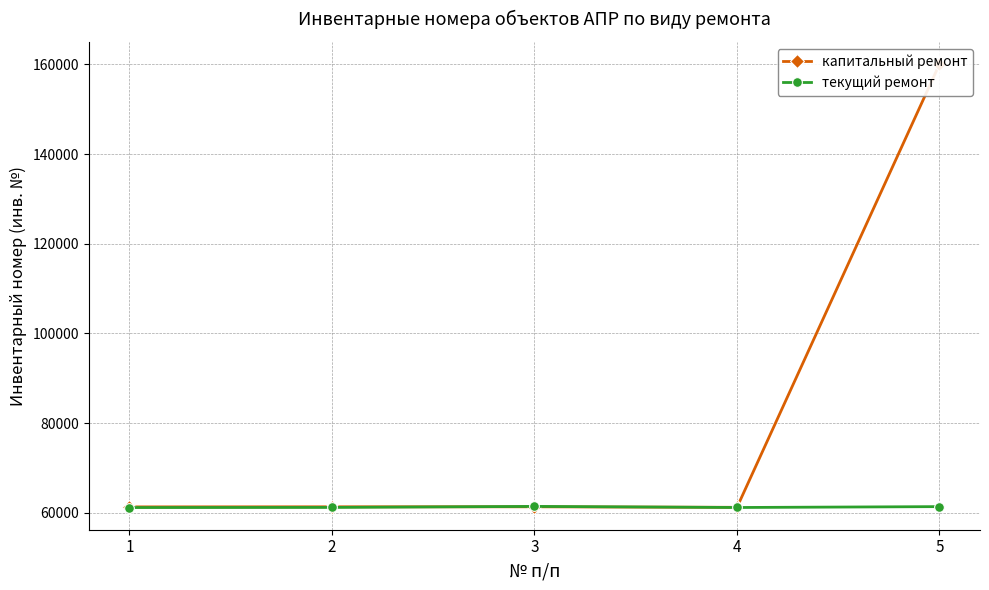

How many data points in капитальный ремонт are less than 61340?

2